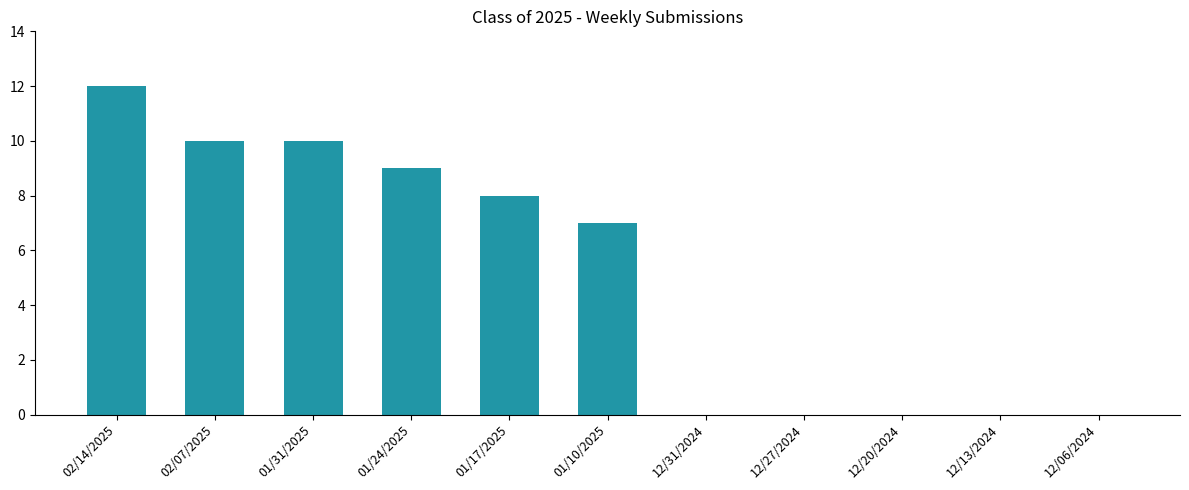

At which category does the chart reach its peak across all series?

02/14/2025